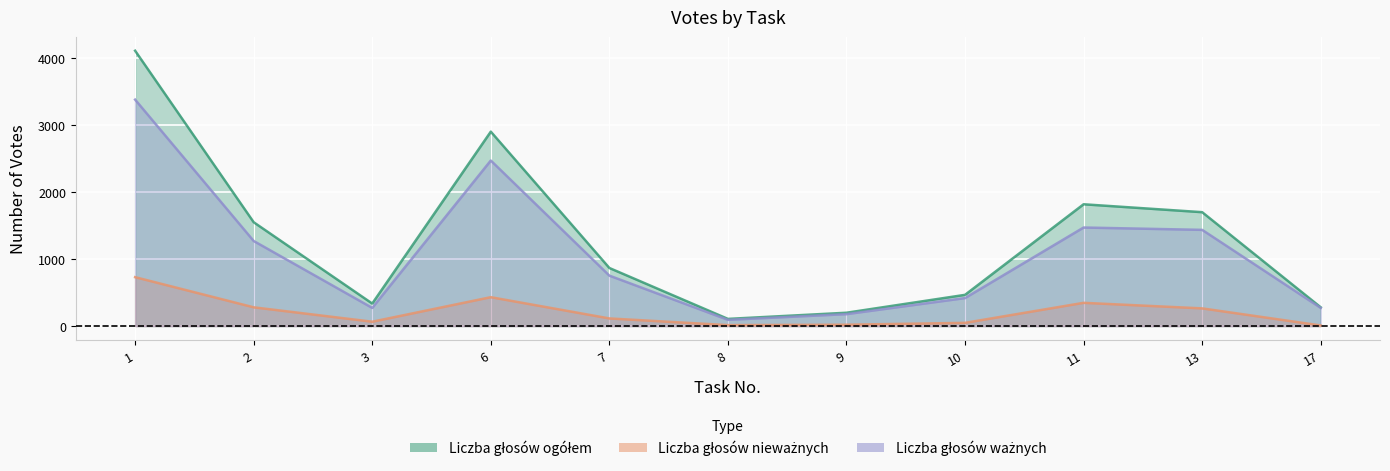

Which series has the largest range (max minus min)?

Liczba głosów ogółem